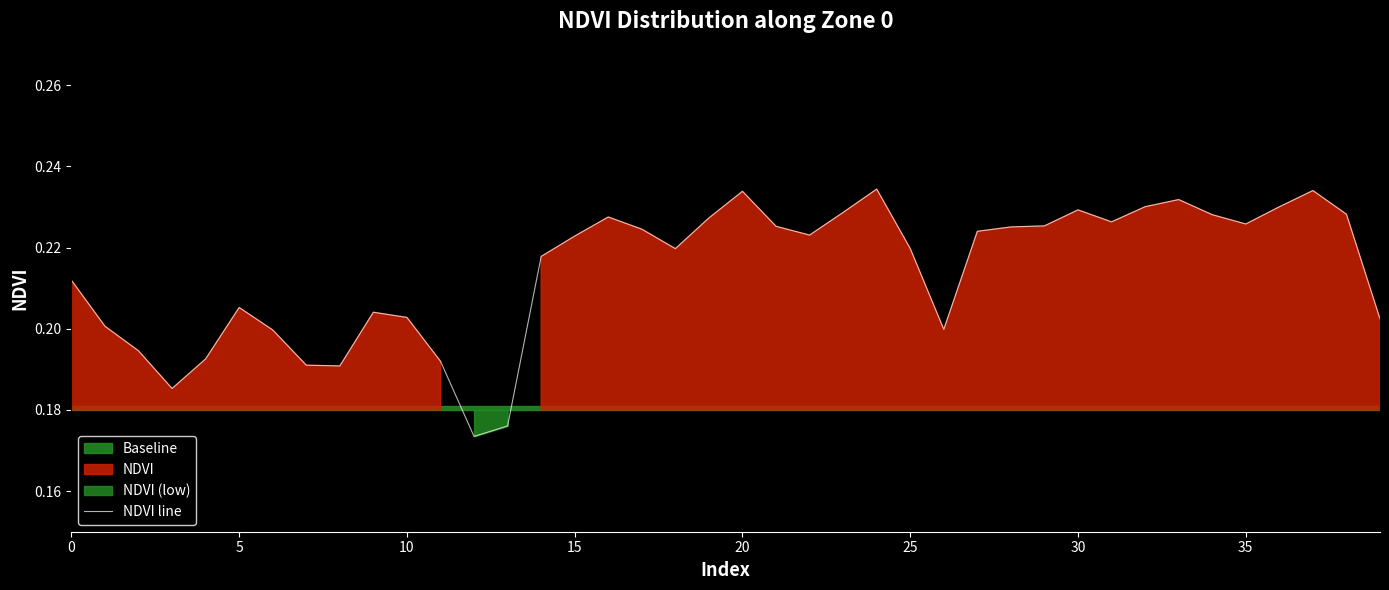

Which category has the highest value across all series?

24